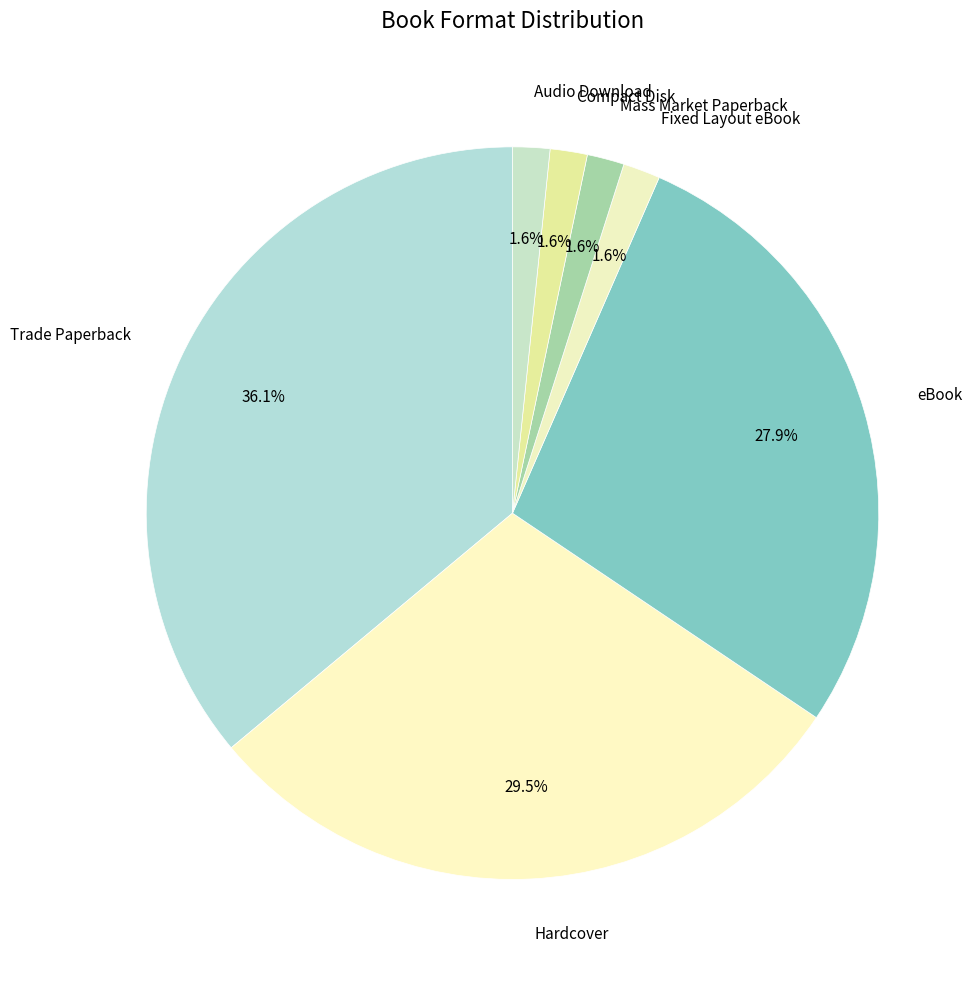

What percentage is the Audio Download slice, to the nearest percent?

2%